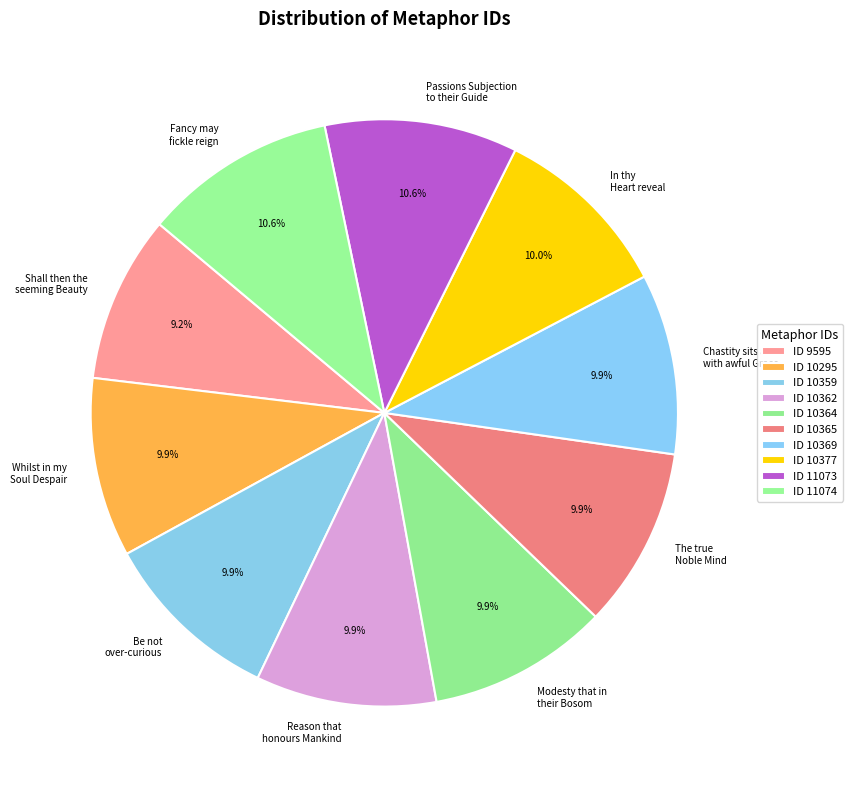

Is there any slice that represents more than half of the pie?

No